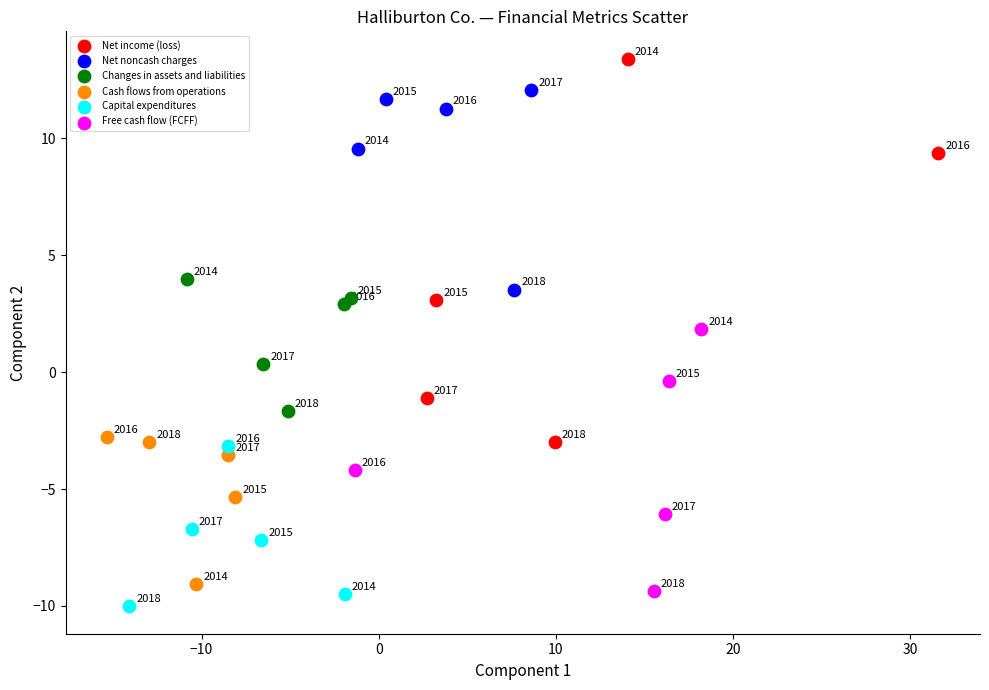

Which series reaches the maximum Y coordinate?

Net income (loss)